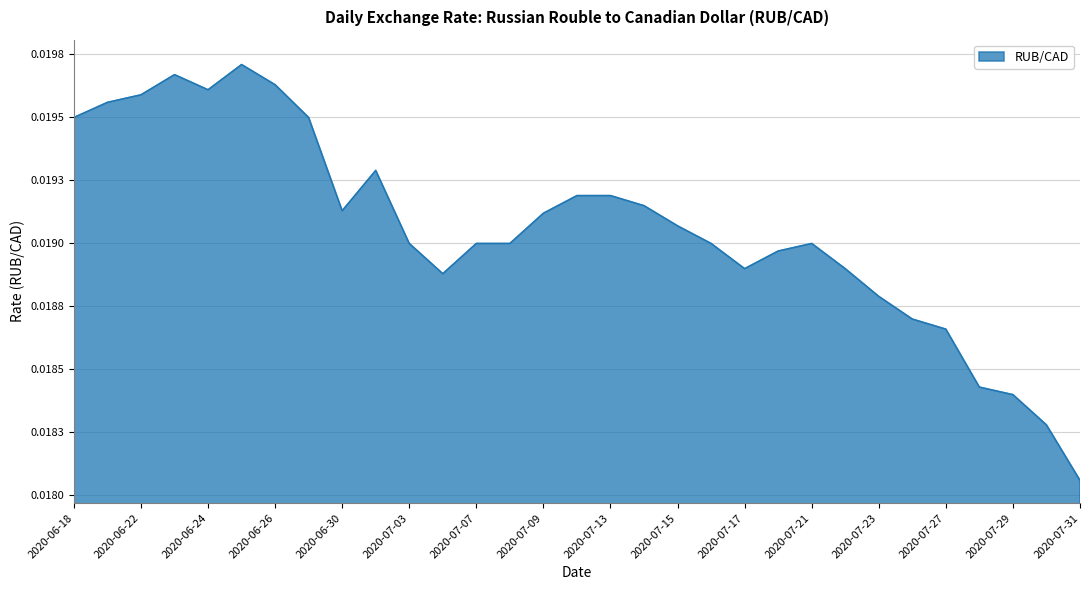

How many interior local valleys (lower than both neighbors) does the data have?

4